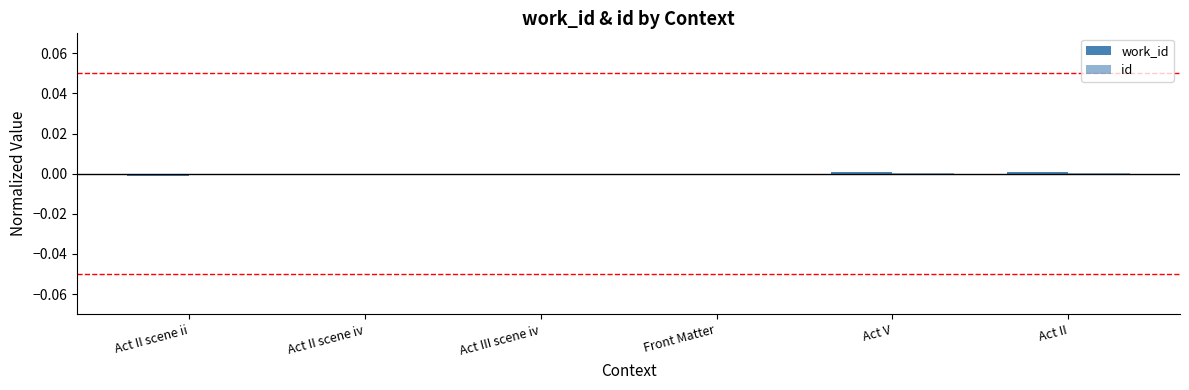

How many data points does each series have?

6